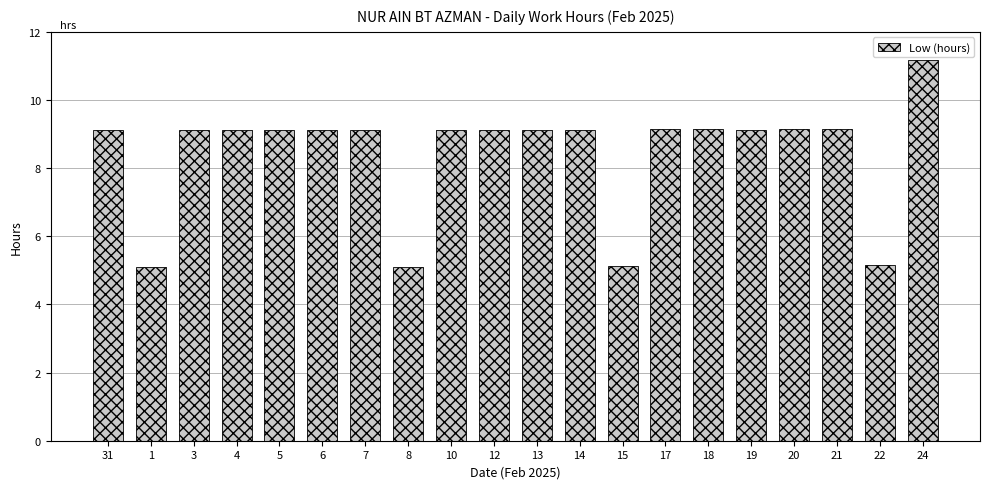

What is the label of the 3rd bar from the left?

3